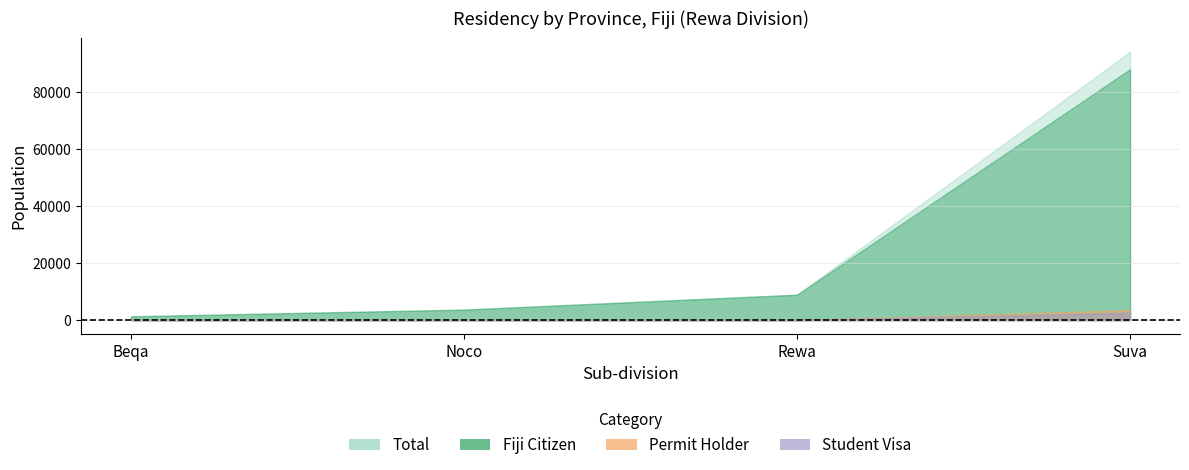

Which series has the largest range (max minus min)?

Total